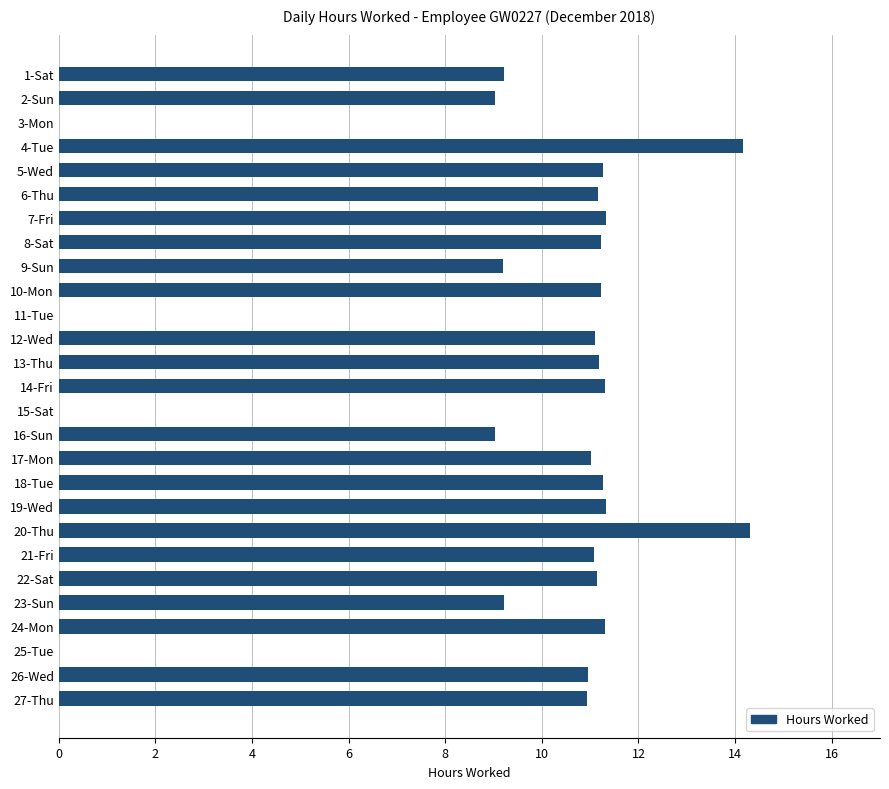

What is the maximum value shown in the chart?

14.3